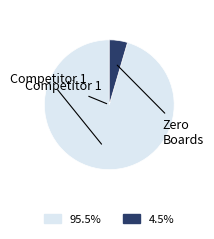

Is there a majority slice in this chart?

Yes